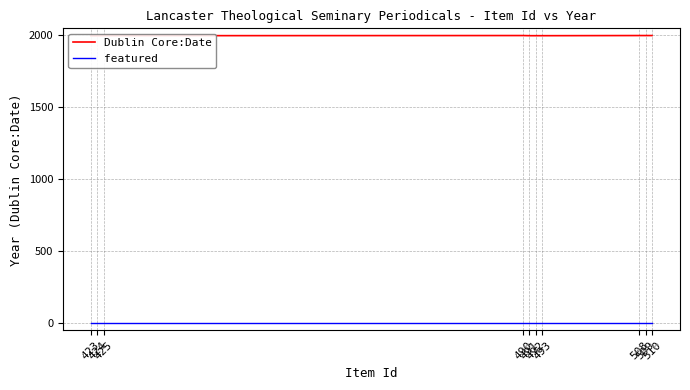

What is the difference between the Dublin Core:Date values at 493 and 423?

1